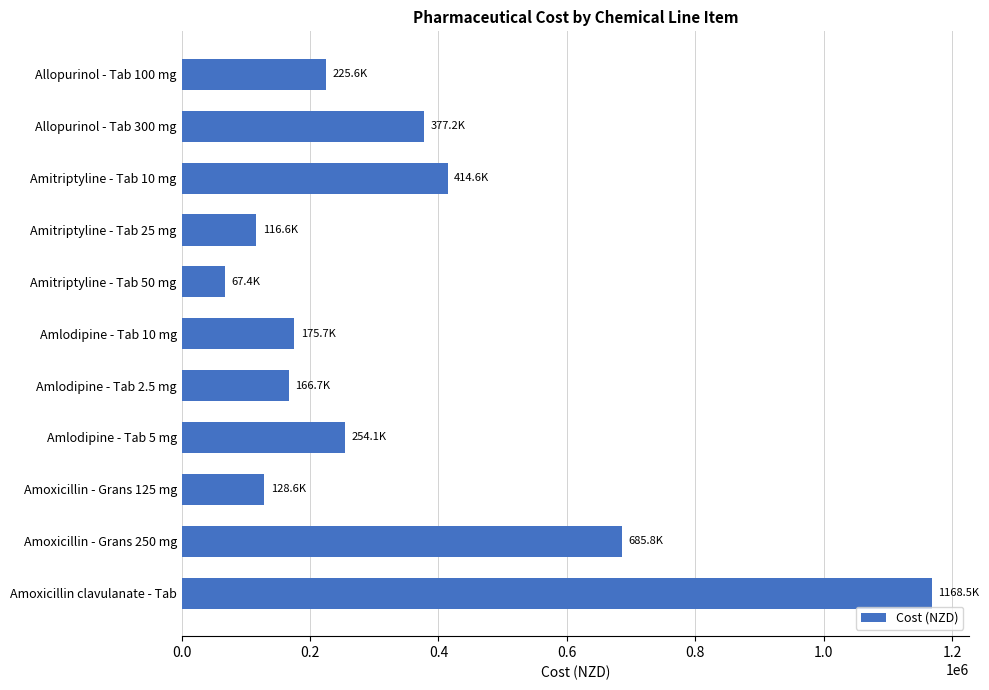

Reading top to bottom, transcribe all the data shown in this chart.

Allopurinol - Tab 100 mg=225551.6	Allopurinol - Tab 300 mg=377200.1	Amitriptyline - Tab 10 mg=414647.0	Amitriptyline - Tab 25 mg=116612.9	Amitriptyline - Tab 50 mg=67429.2	Amlodipine - Tab 10 mg=175712.8	Amlodipine - Tab 2.5 mg=166736.1	Amlodipine - Tab 5 mg=254089.6	Amoxicillin - Grans 125 mg=128615.9	Amoxicillin - Grans 250 mg=685777.9	Amoxicillin clavulanate - Tab=1168506.1